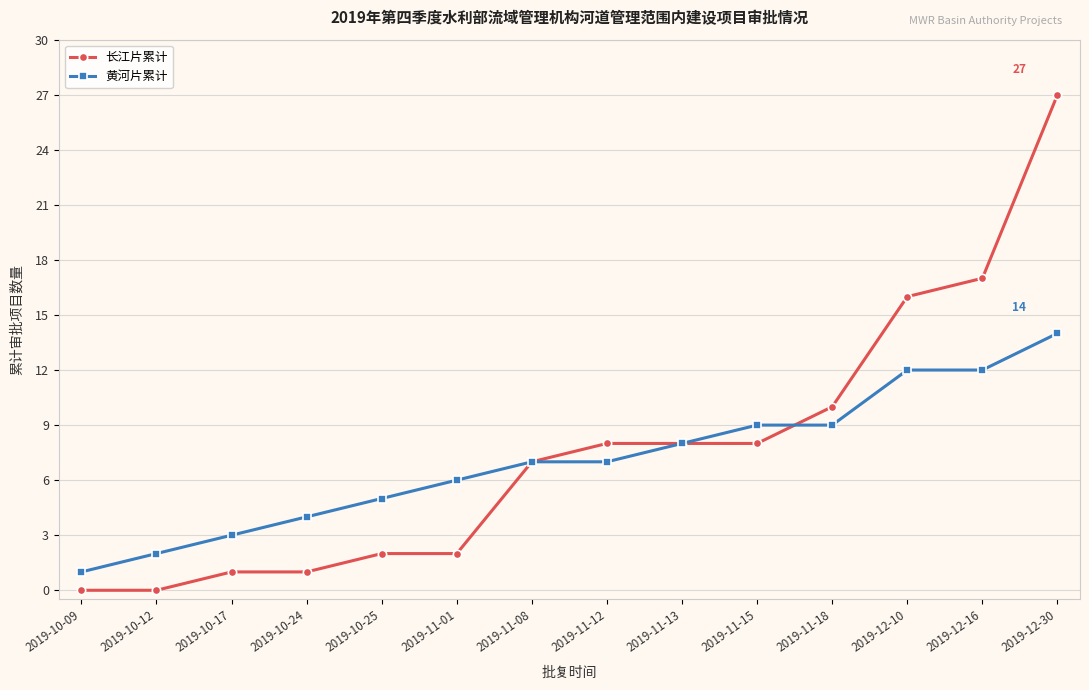

What is the sum of the 长江片累计 values at 2019-10-25 and 2019-11-15?

10